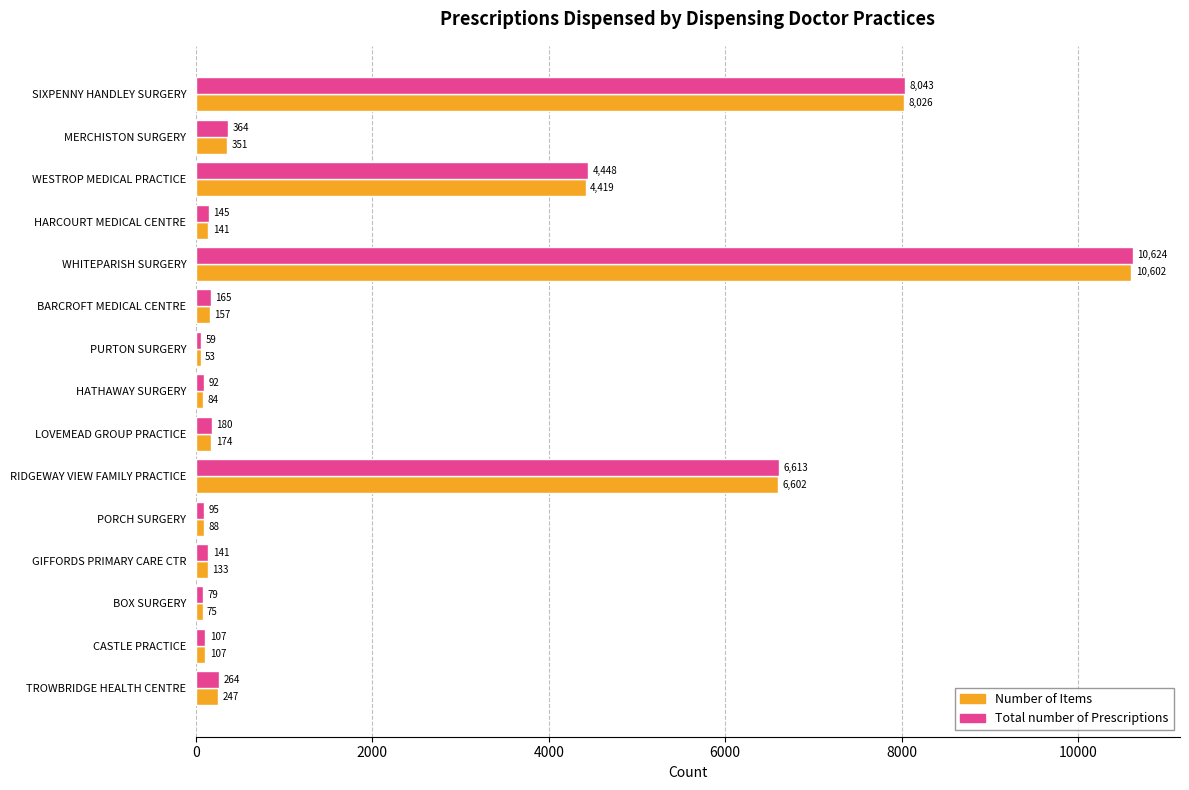

Which series has the largest total across all categories?

Total number of Prescriptions